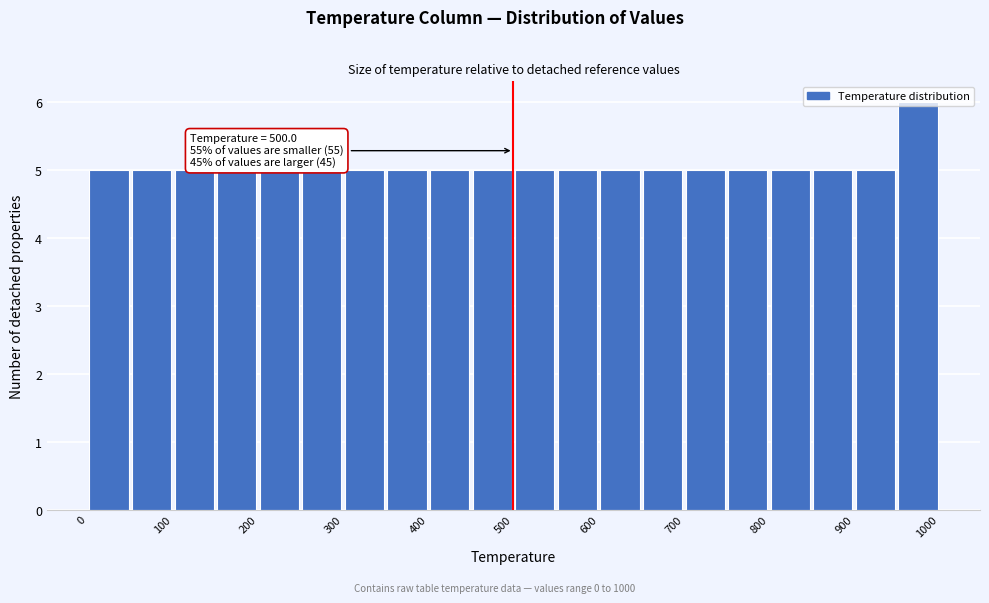

Which range on the x-axis has the tallest bar?

950 to 1000